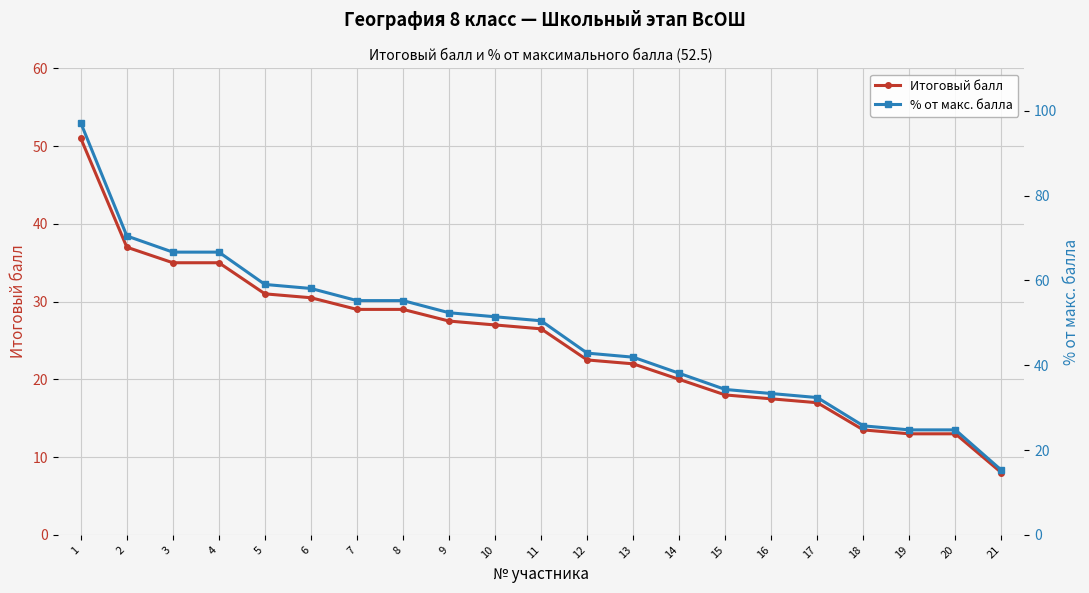

What is the maximum value for % от макс. балла?

97.1